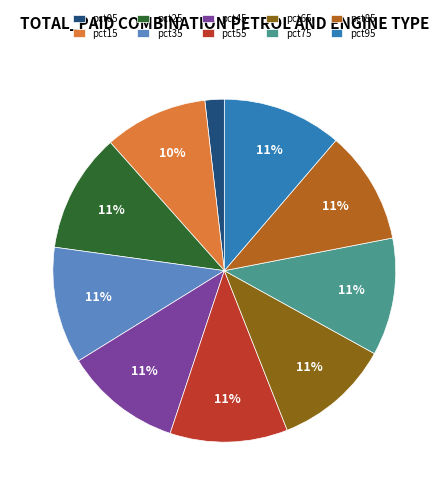

Is there a majority slice in this chart?

No